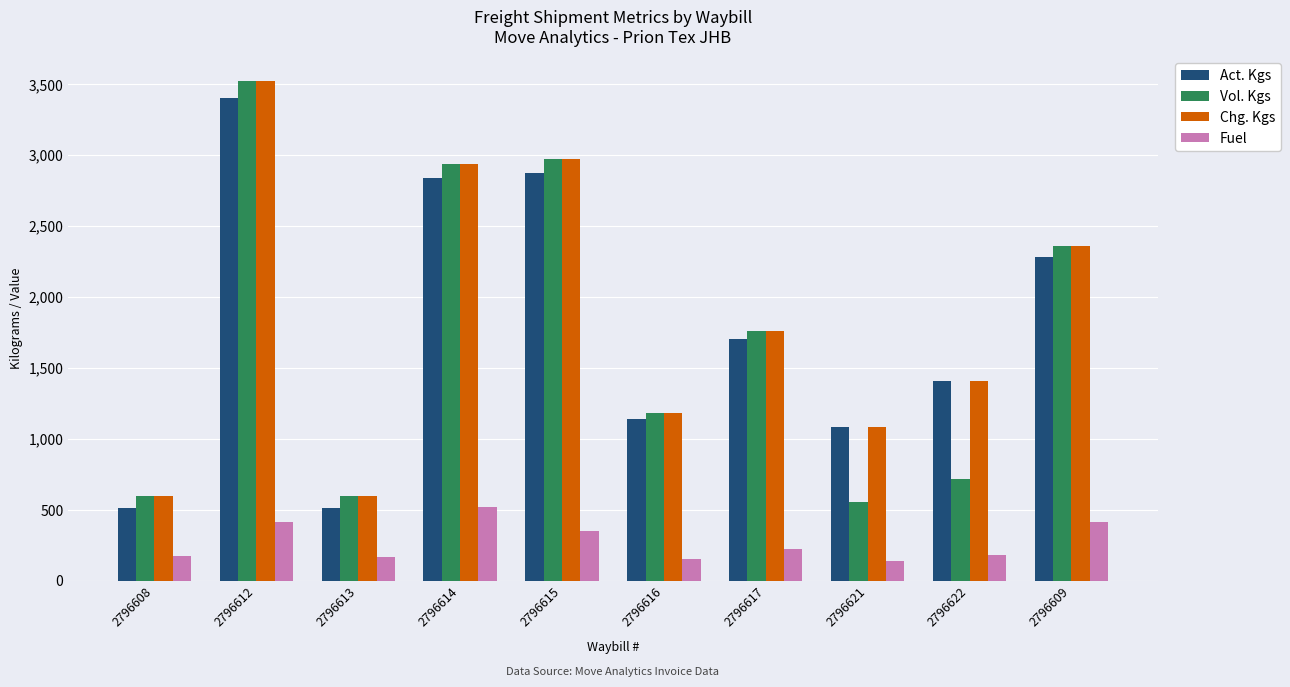

Where is Fuel nearest to the value 326?

2796615